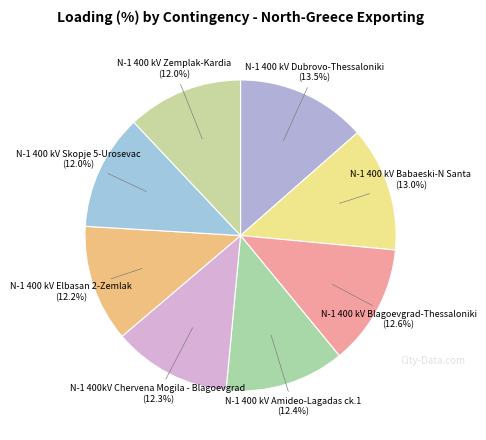

How many segments does this pie chart have?

8